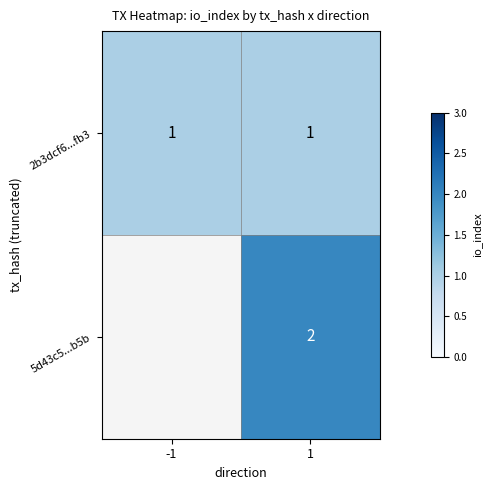

True or false: 5d43c5...b5b has a value of 2 at 1.

True